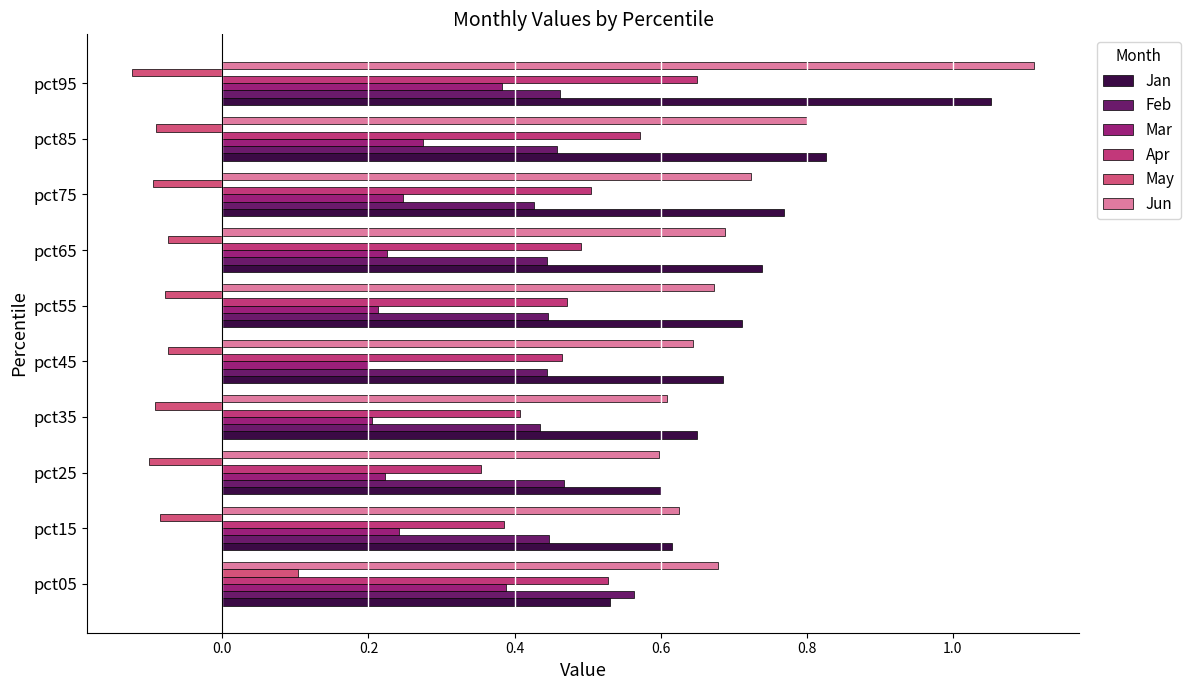

Rank the series by their maximum value, from highest to lowest.

Jun, Jan, Apr, Feb, Mar, May